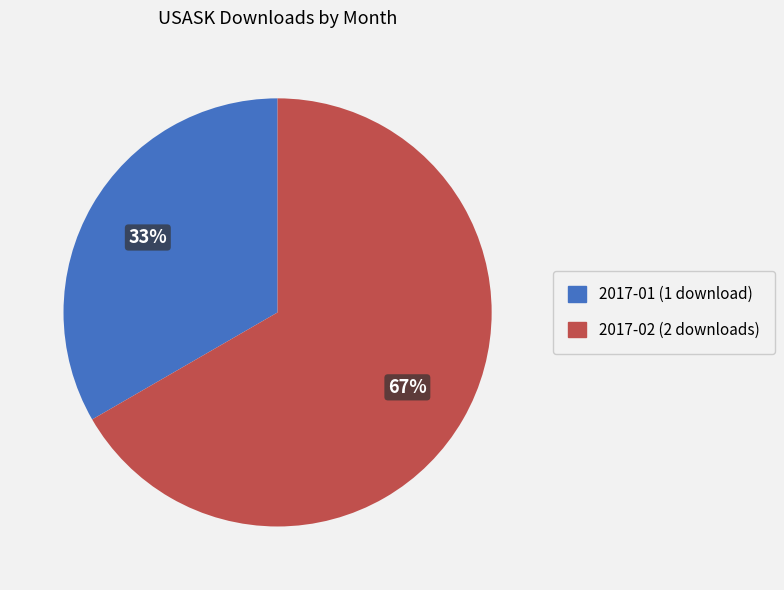

To the nearest percent, what is the average slice percentage?

50%